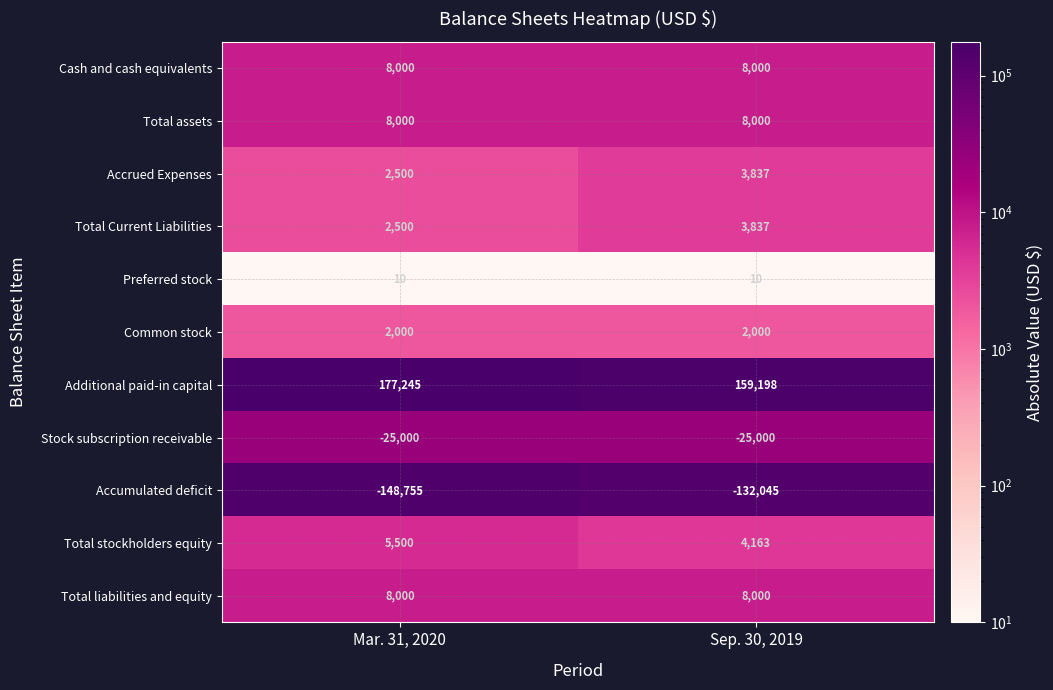

At which label is Additional paid-in capital closest to 168221?

Sep. 30, 2019